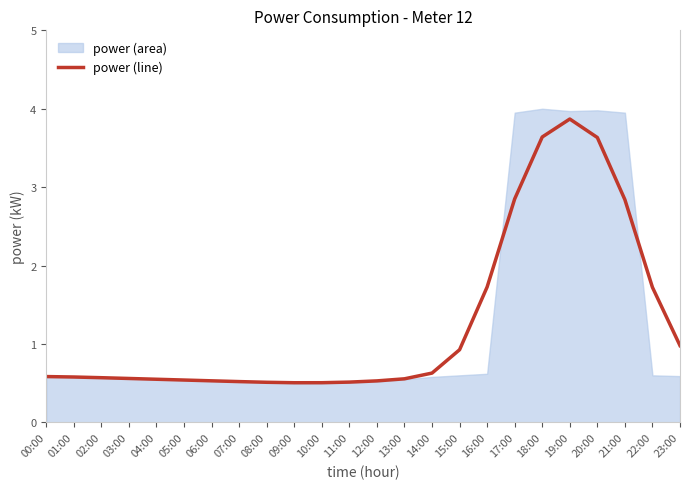

What is the difference between the maximum and second lowest values?

3.4